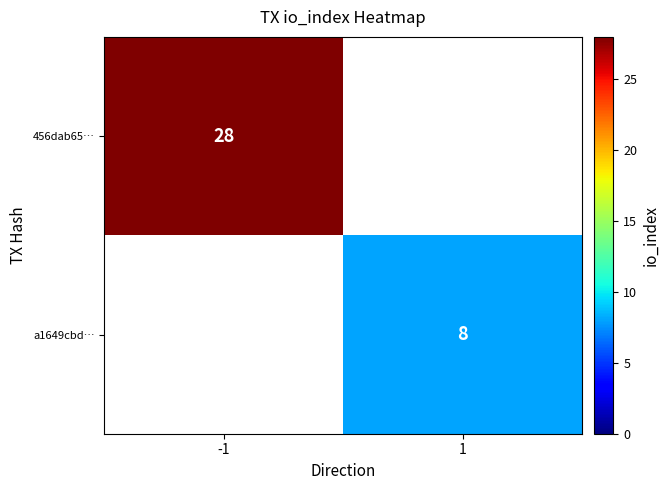

True or false: 456dab65… has a value of 28 at -1.

True